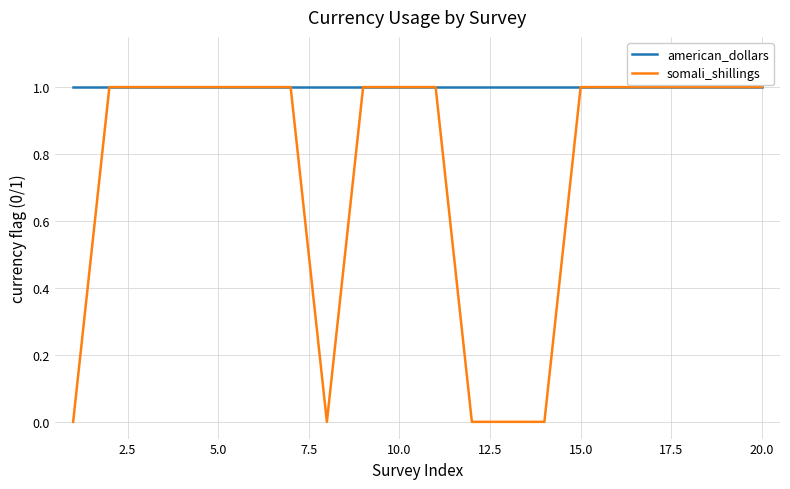

Which series has the largest total across all categories?

american_dollars